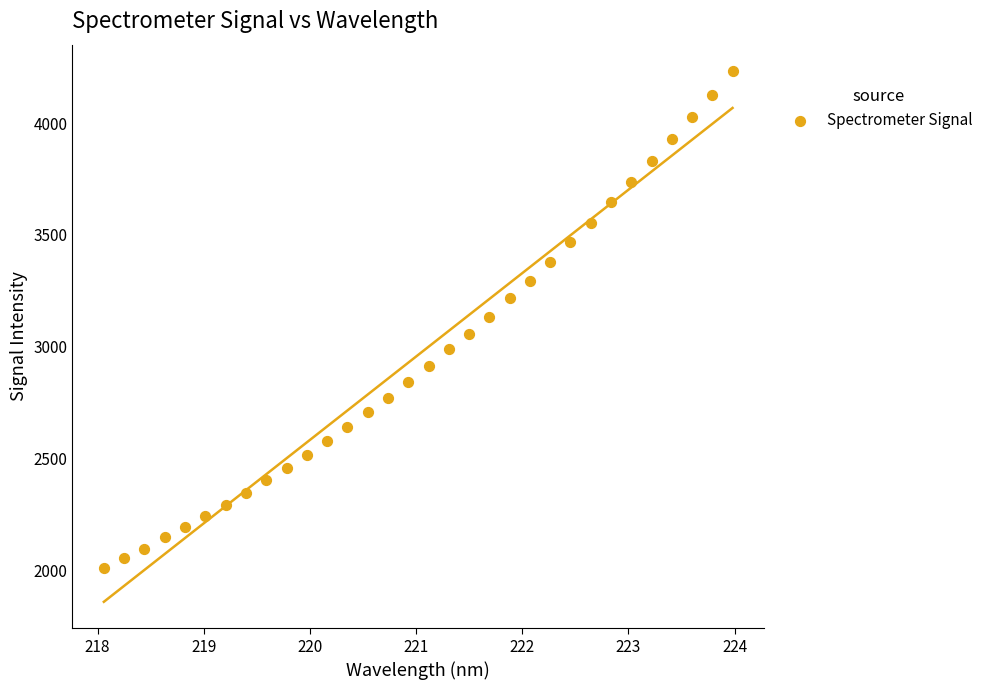

What is the range of Y values (max minus min)?

2219.6